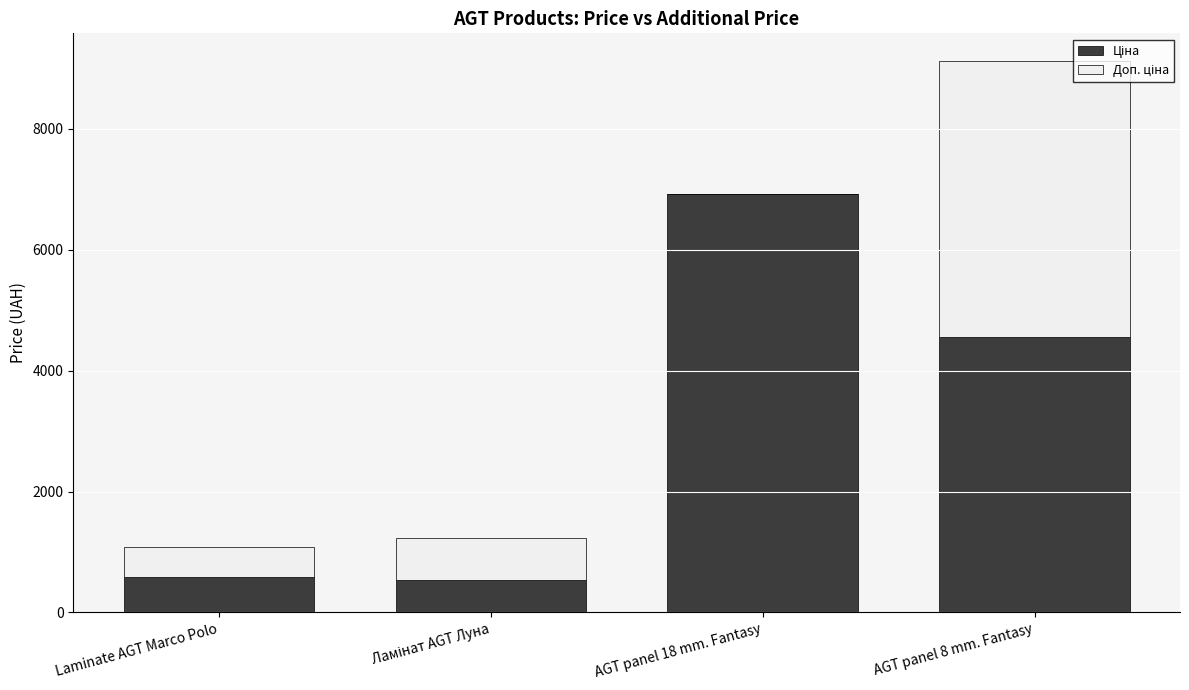

How many series are shown in this chart?

2